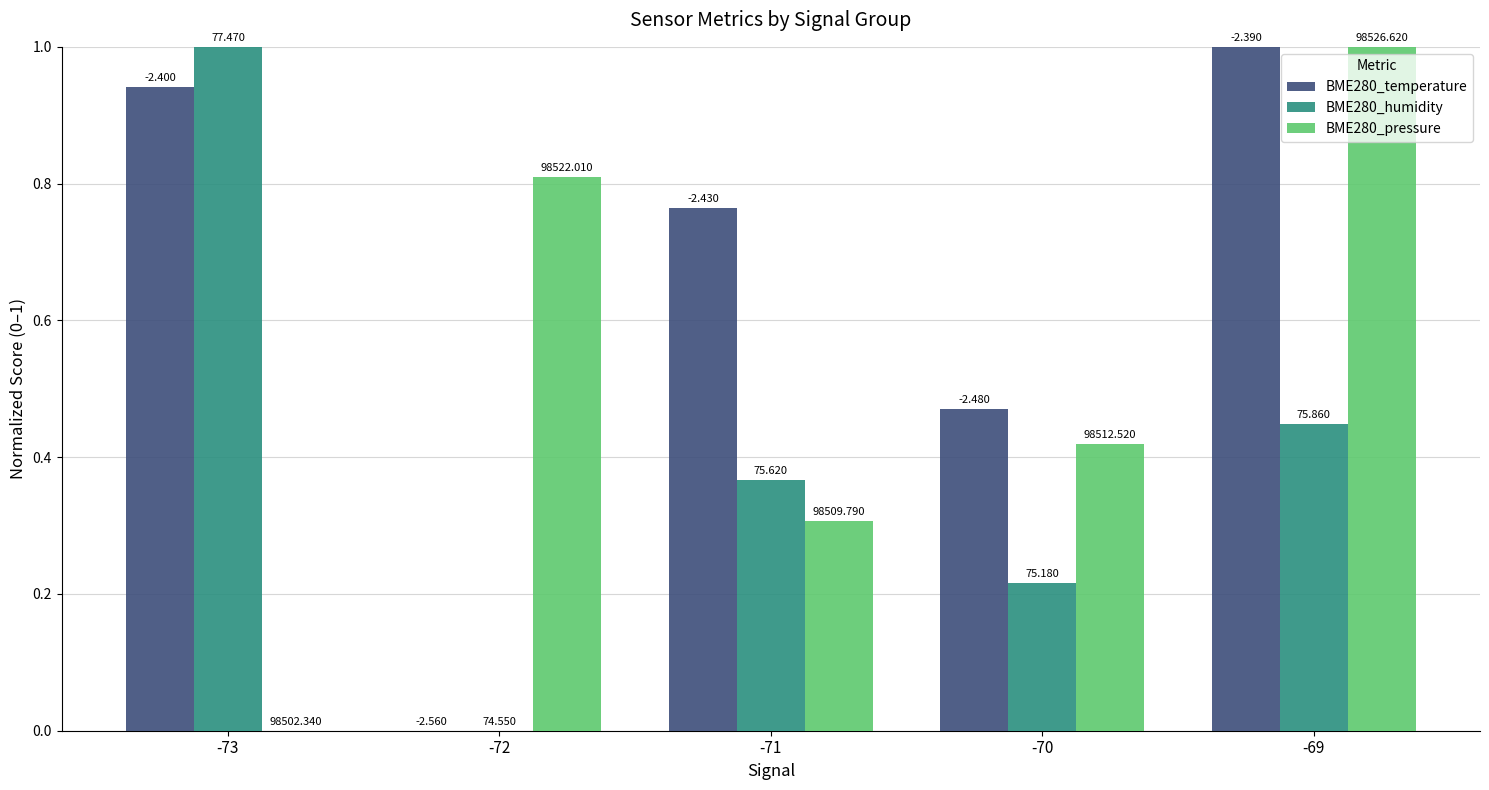

Between -69 and -72, which is larger?

-69